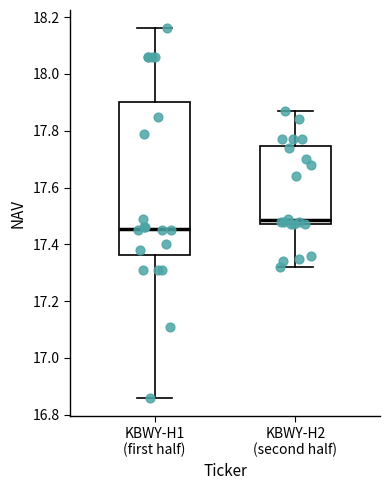

Which box's median line is the lowest?

KBWY-H1 (first half)